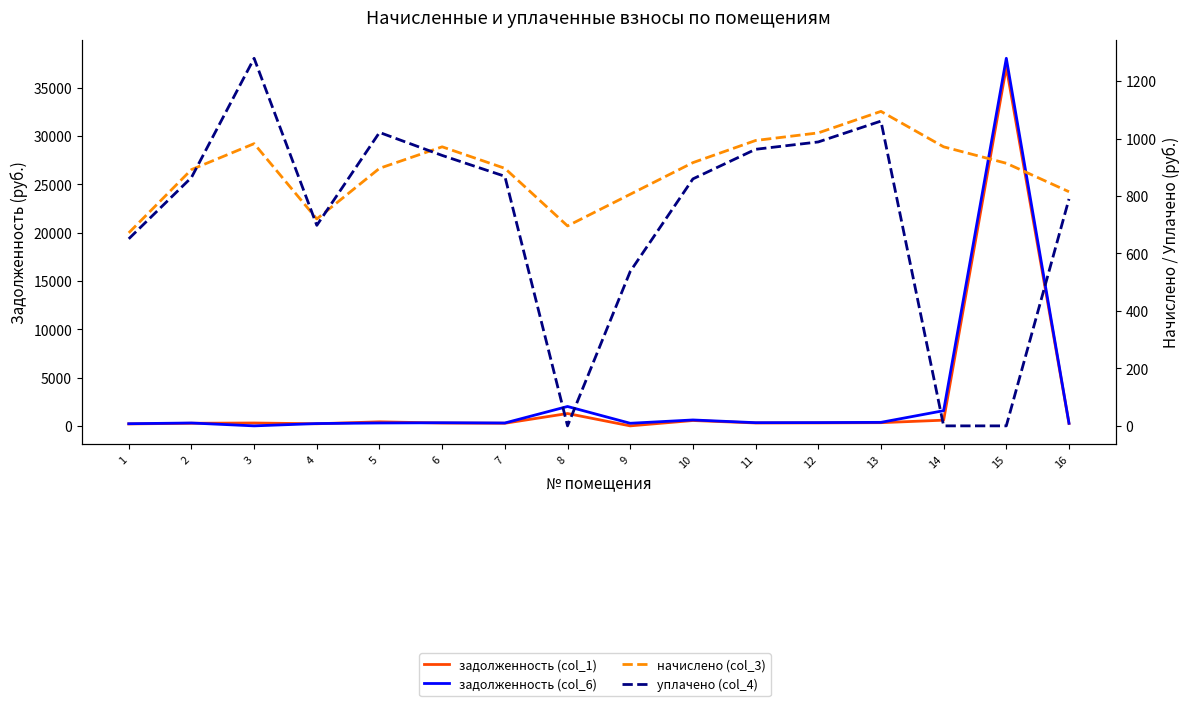

Reading right to left, list all the values displayed in this chart.

задолженность (col_1): 16=246.4	15=37143.5	14=590.0	13=331.0	12=308.4	11=300.4	10=554.1	9=0.0	8=1278.8	7=271.1	6=293.7	5=420.1	4=217.8	3=297.0	2=269.7	1=203.1
задолженность (col_6): 16=271.6	15=38057.4	14=1572.3	13=364.8	12=339.8	11=331.0	10=612.0	9=268.6	8=2007.4	7=298.7	6=323.7	5=300.0	4=240.0	3=0.0	2=297.3	1=223.9
начислено (col_3): 16=814.7	15=913.8	14=971.1	13=1094.4	12=1019.5	11=993.1	10=916.0	9=805.9	8=695.8	7=896.2	6=971.1	5=896.2	4=720.1	3=982.1	2=891.8	1=671.6
уплачено (col_4): 16=789.6	15=0.0	14=0.0	13=1060.6	12=988.0	11=962.4	10=859.5	9=537.3	8=0.0	7=868.5	6=941.1	5=1021.1	4=697.8	3=1279.1	2=864.3	1=650.9